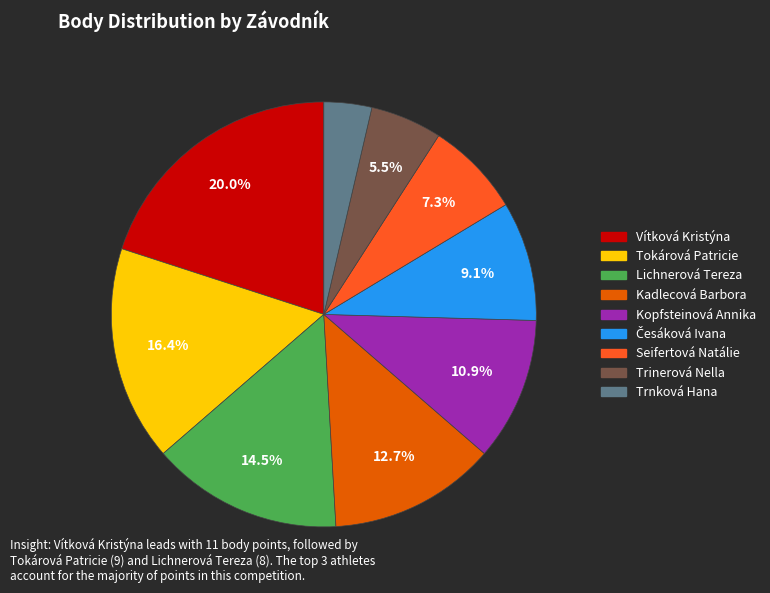

How much of the chart is everything except Seifertová Natálie?

92.7%